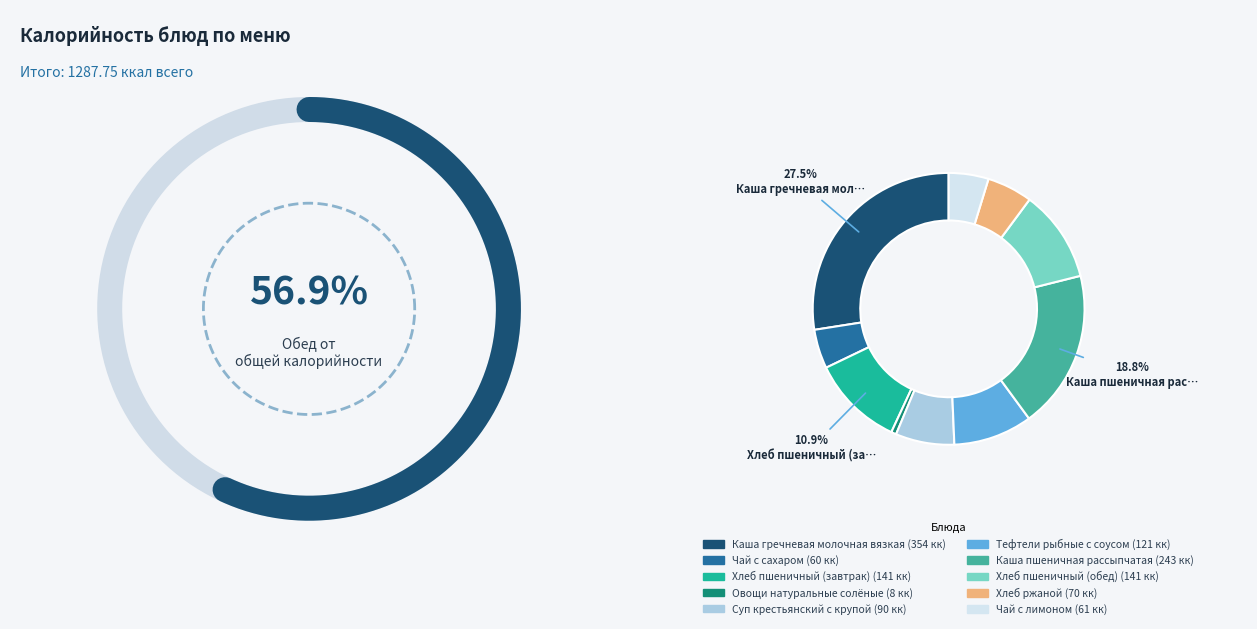

What is the largest slice in the pie chart?

Каша гречневая молочная вязкая